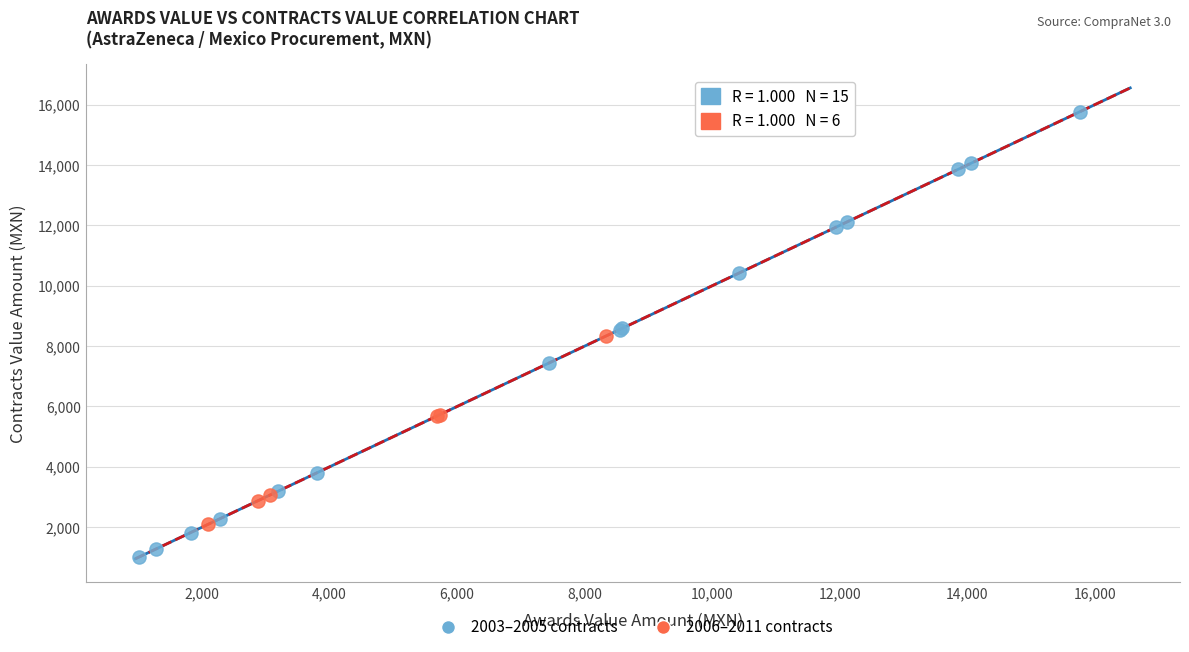

Which series contains the highest Y value?

2003–2005 contracts